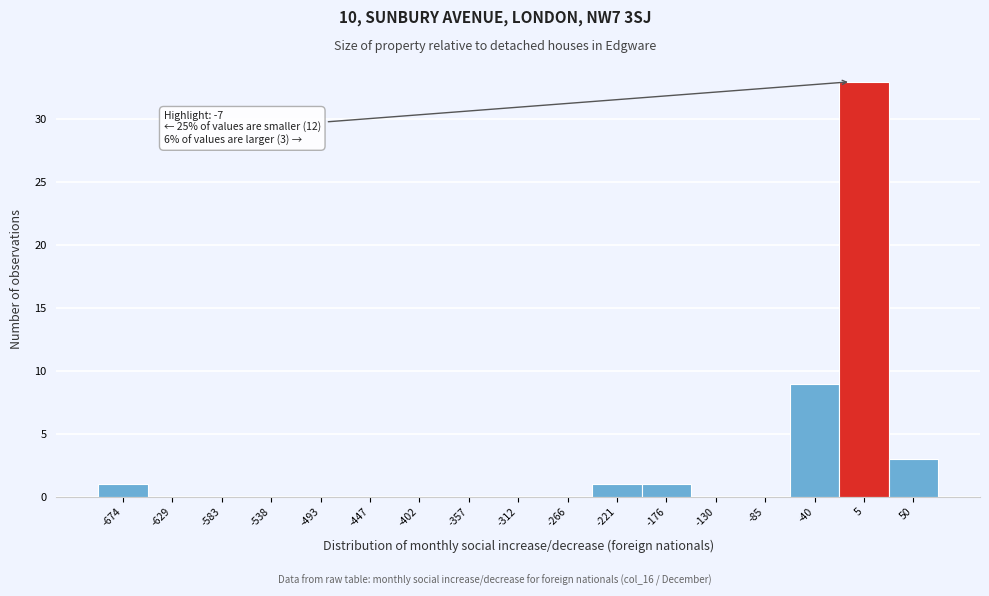

Over which range of the x-axis is the bar tallest?

-20 to 30